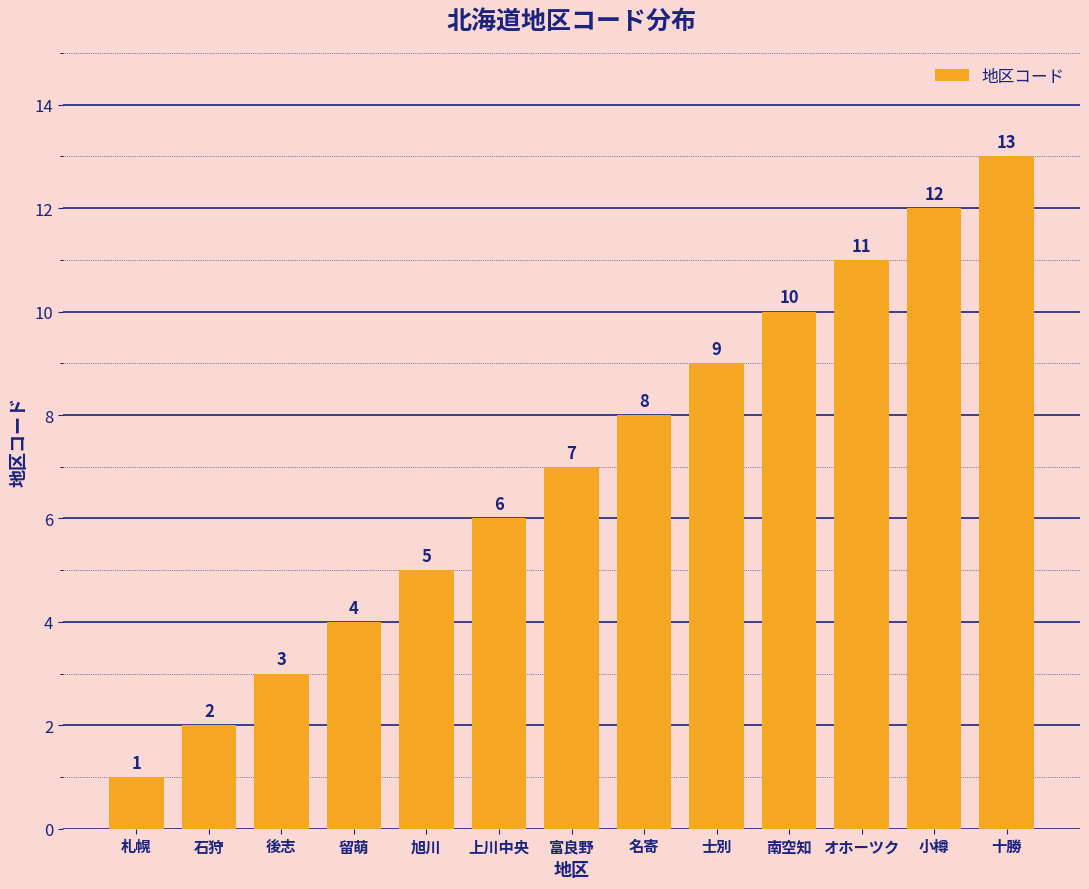

At which category does the chart reach its peak across all series?

十勝